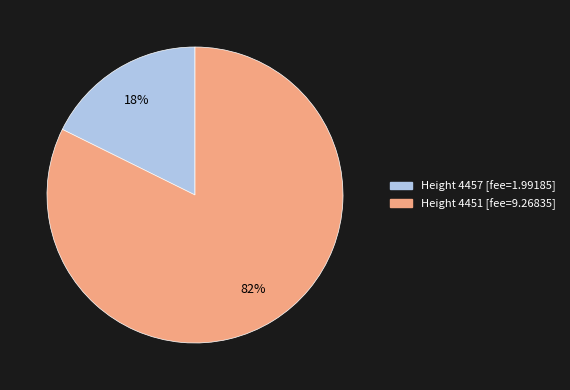

What is the largest slice in the pie chart?

Height 4451 [fee=9.26835]